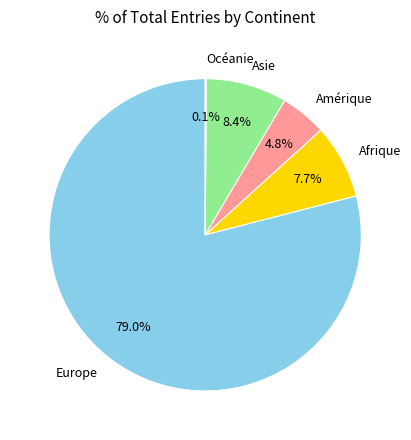

What percentage is the Afrique slice, to the nearest percent?

8%